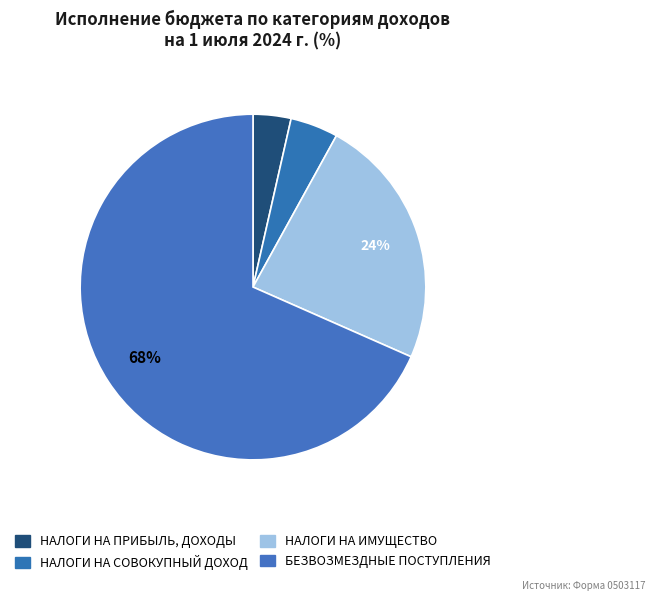

Approximately how many times larger is the value at НАЛОГИ НА ИМУЩЕСТВО compared to НАЛОГИ НА СОВОКУПНЫЙ ДОХОД?

5.3